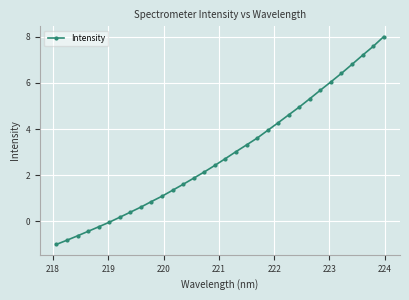

What is the value of the 22nd point from the left?

4.3